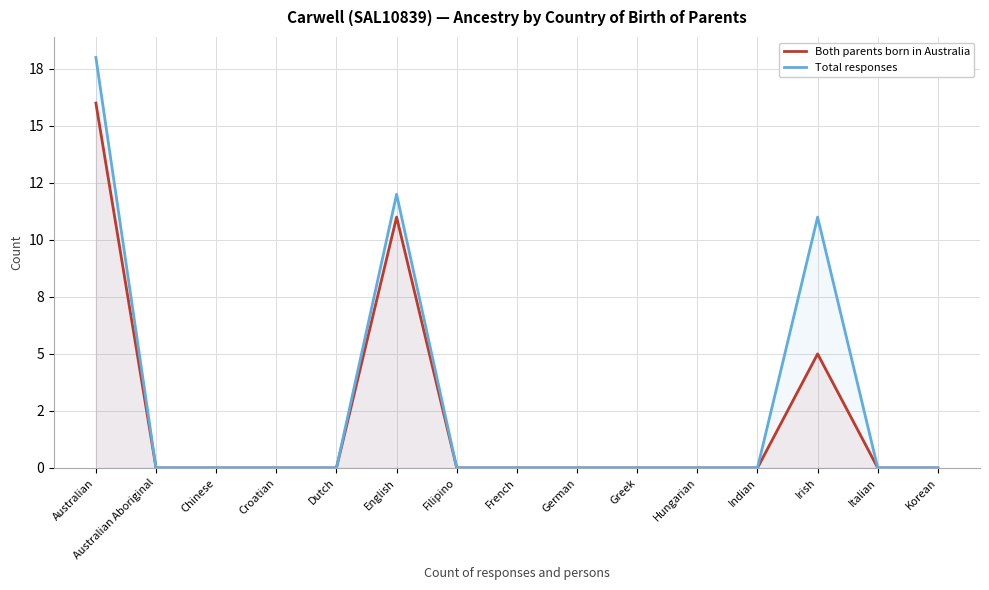

What is the difference between the maximum and minimum values in the Total responses series?

18